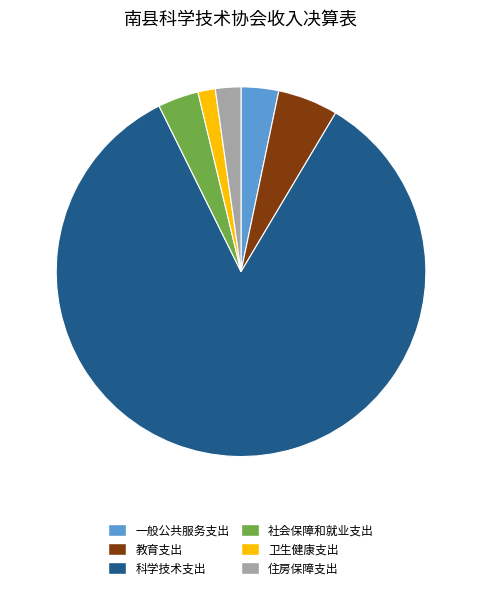

What is the smallest slice in the pie chart?

卫生健康支出